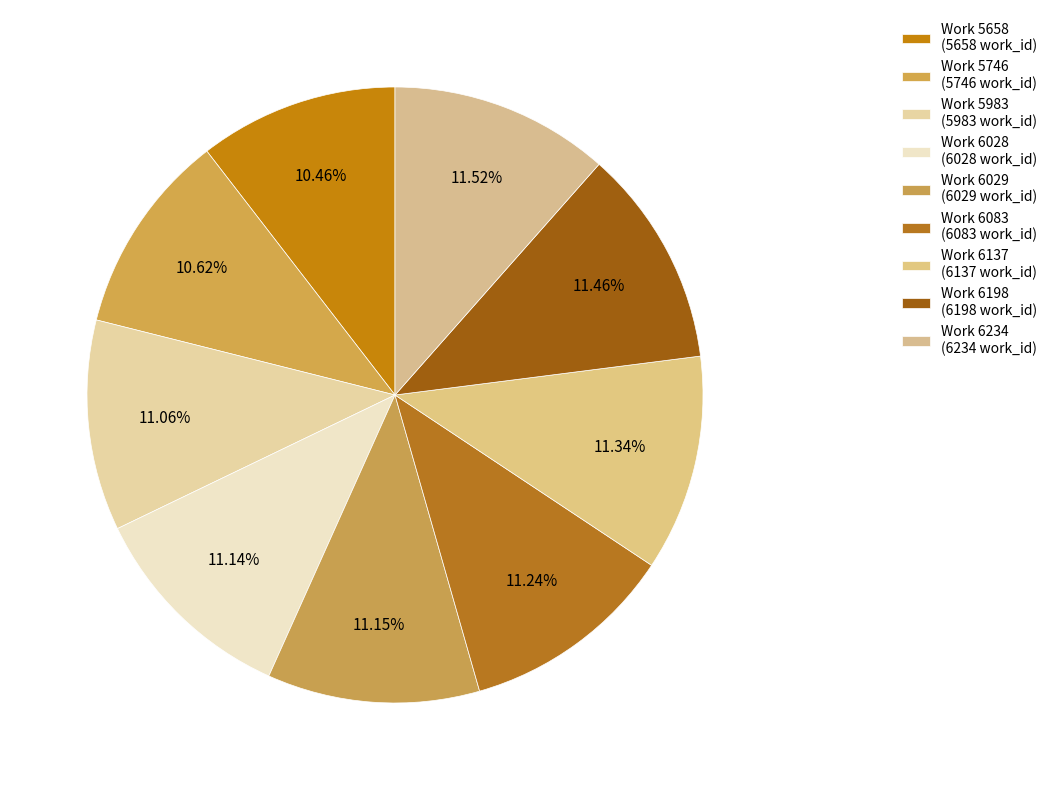

Which slice is the smallest?

Work 5658